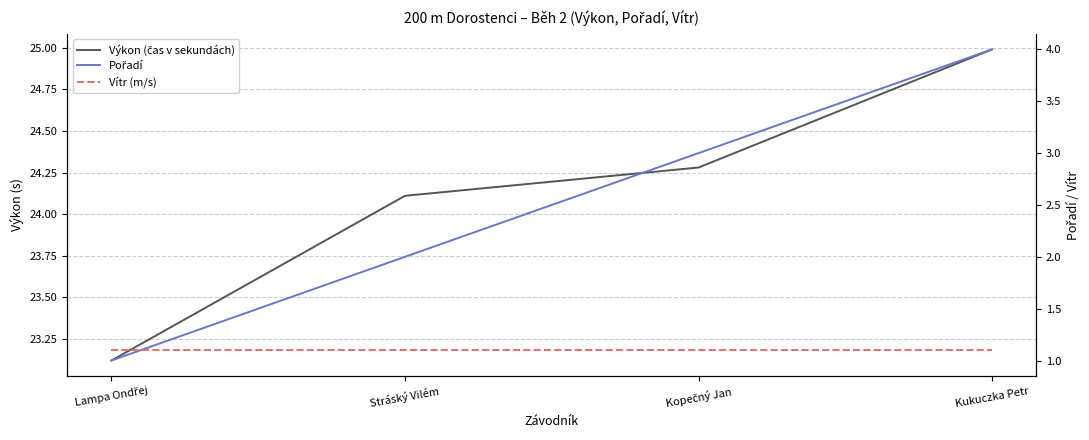

What is the sum of all Vítr (m/s) values?

4.4